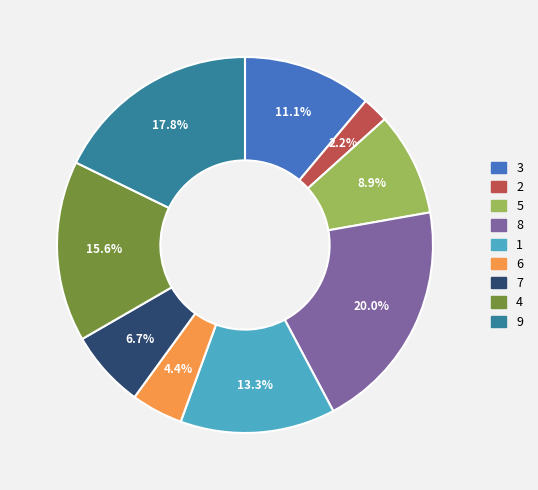

How many slices are in this pie chart?

9